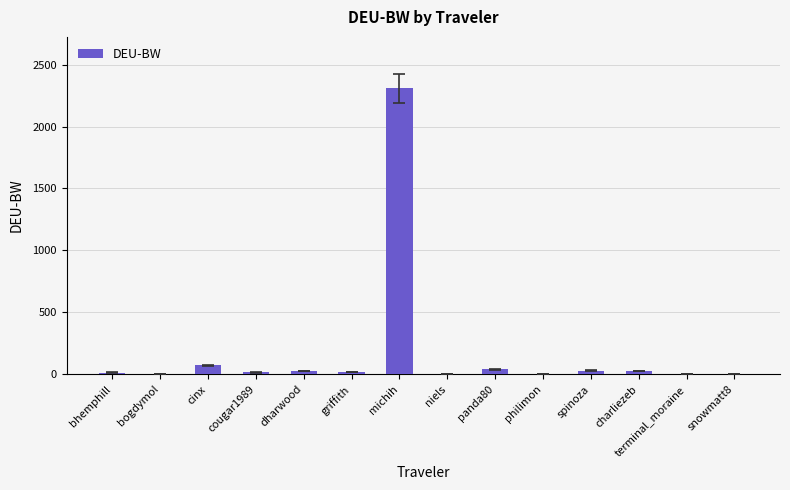

Between michih and cinx, which is larger?

michih